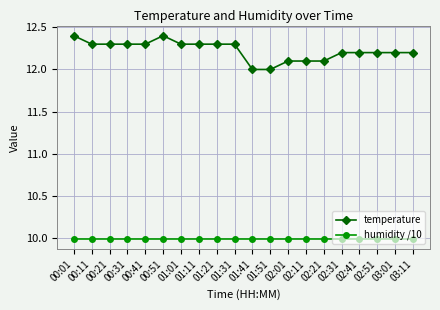

How many lines are shown in the chart?

2